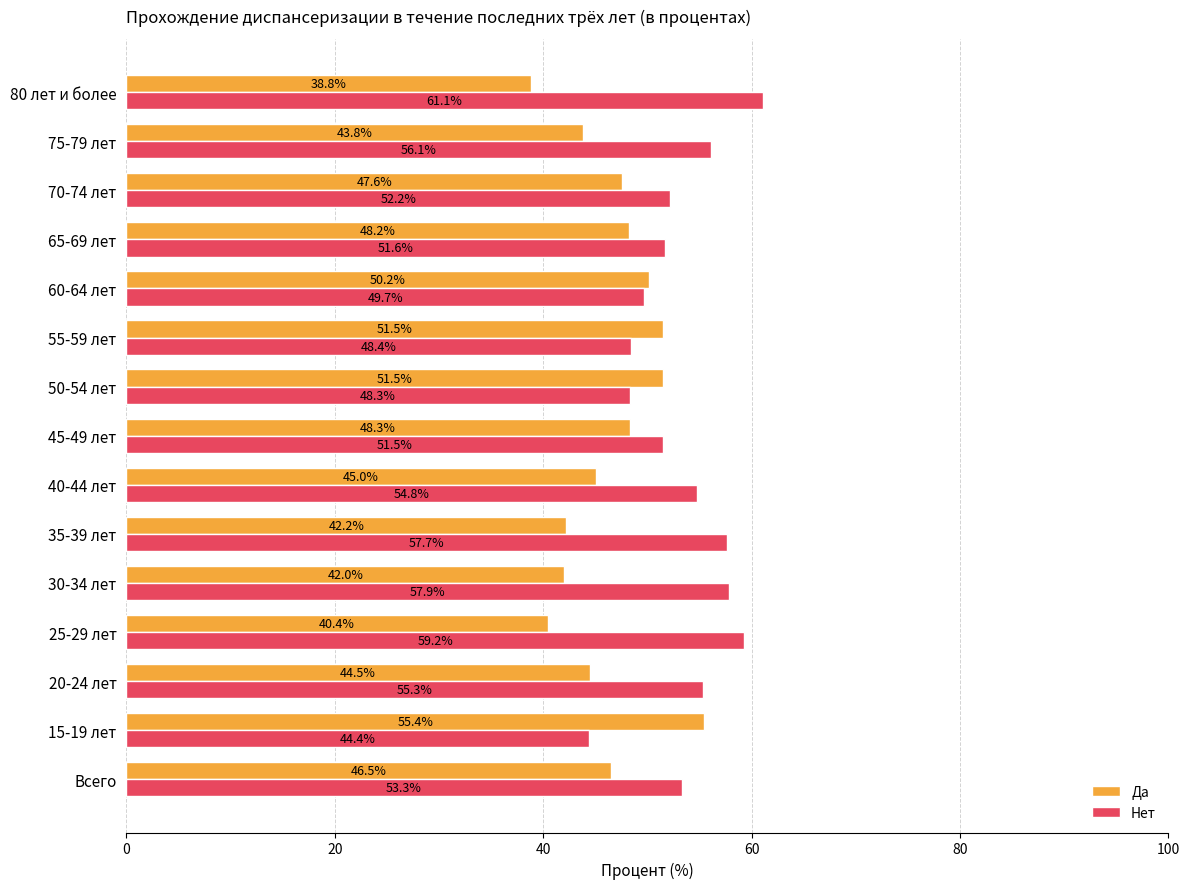

At which label is Нет closest to 52?

70-74 лет